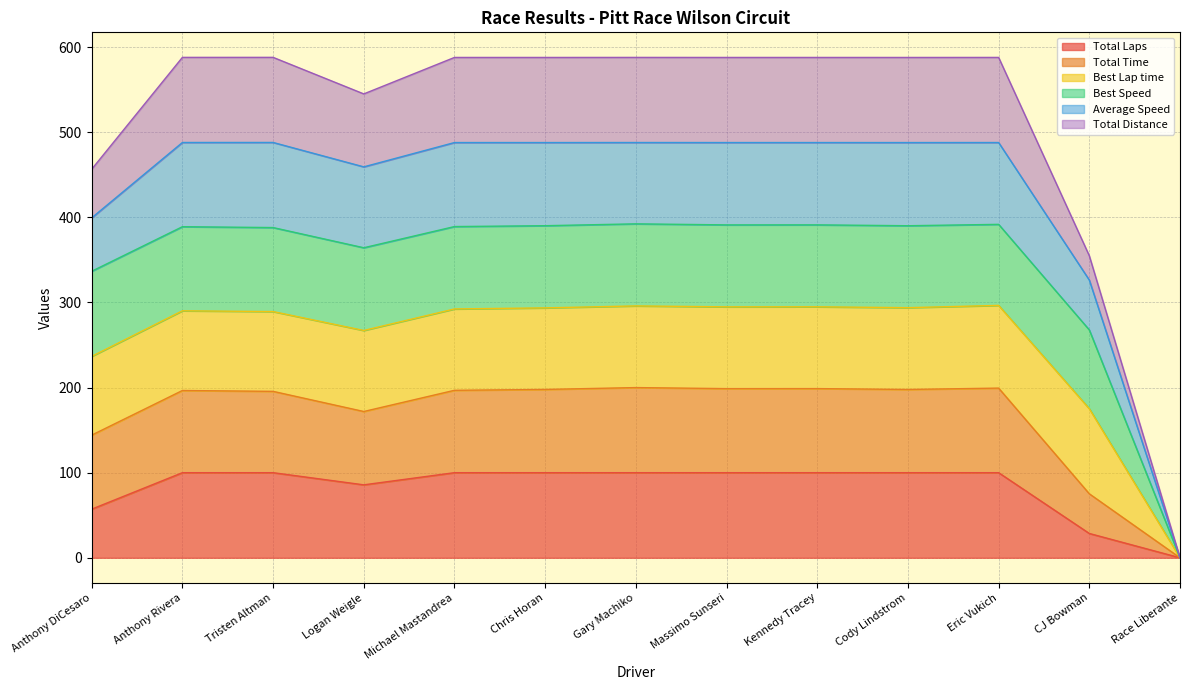

True or false: Total Distance and Average Speed cross at least once.

False